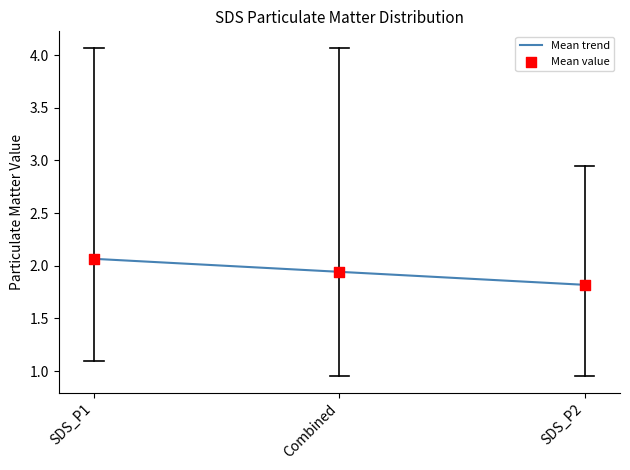

What is the approximate value at SDS_P1?

2.1